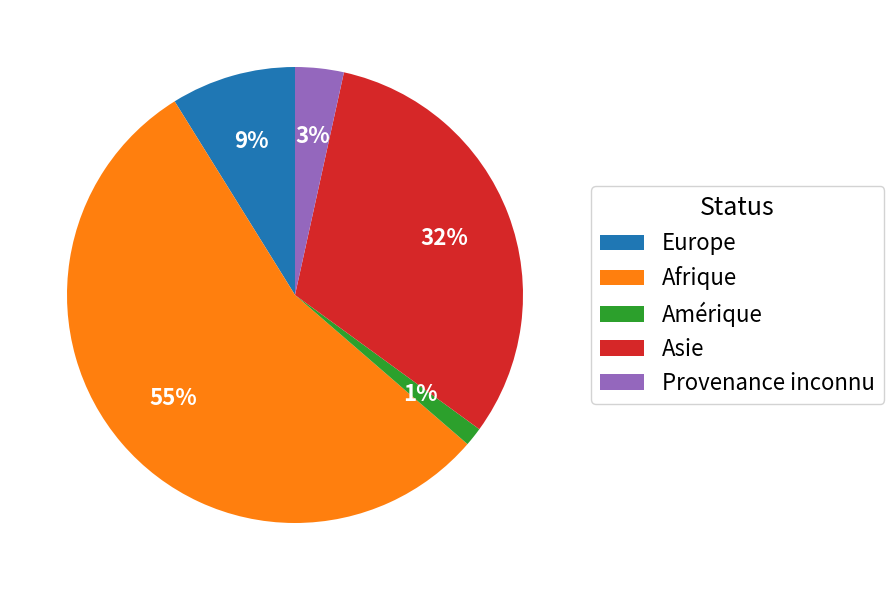

What is the smallest slice in the pie chart?

Amérique